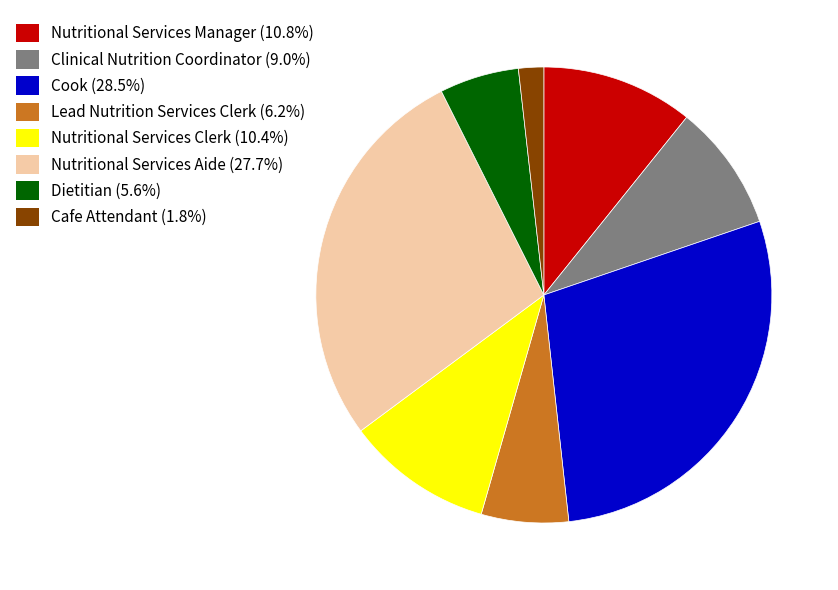

Combined, do Cook (28.5%) and Lead Nutrition Services Clerk (6.2%) account for over 50%?

No